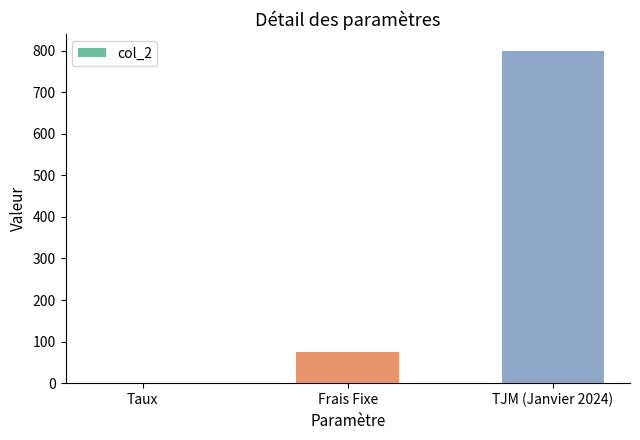

The value at Frais Fixe is 75.0. True or false?

True